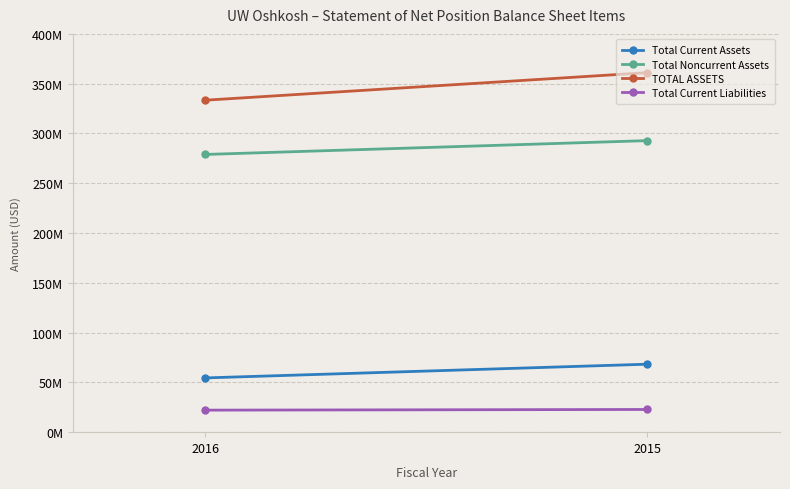

What is the lowest value of the Total Current Liabilities series?

22130355.9